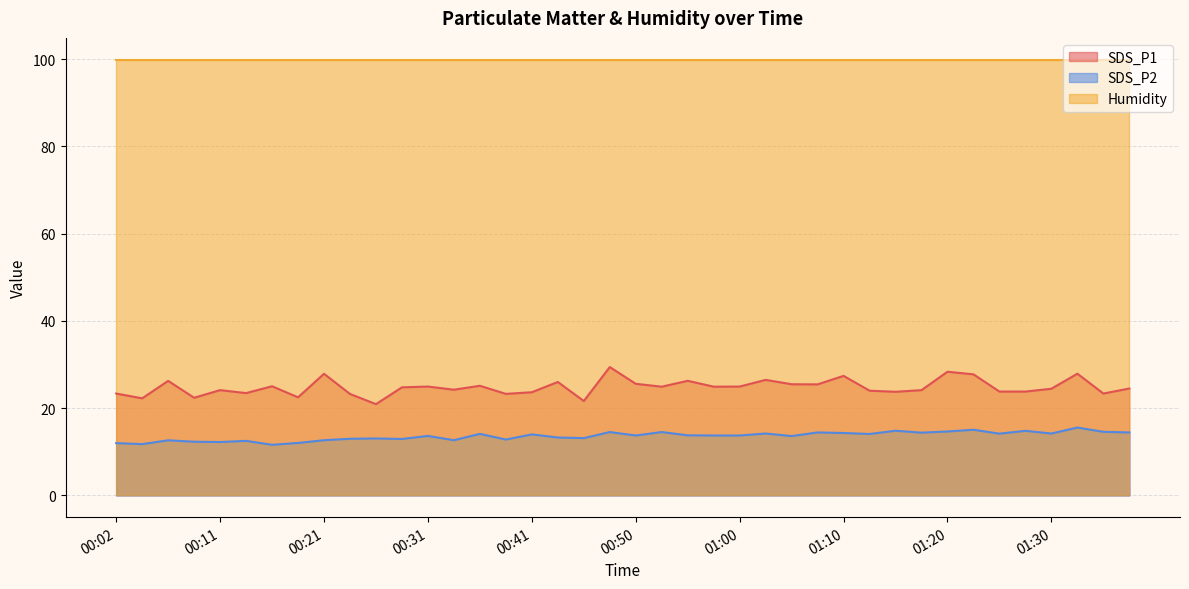

What position from the left is 00:33?

14